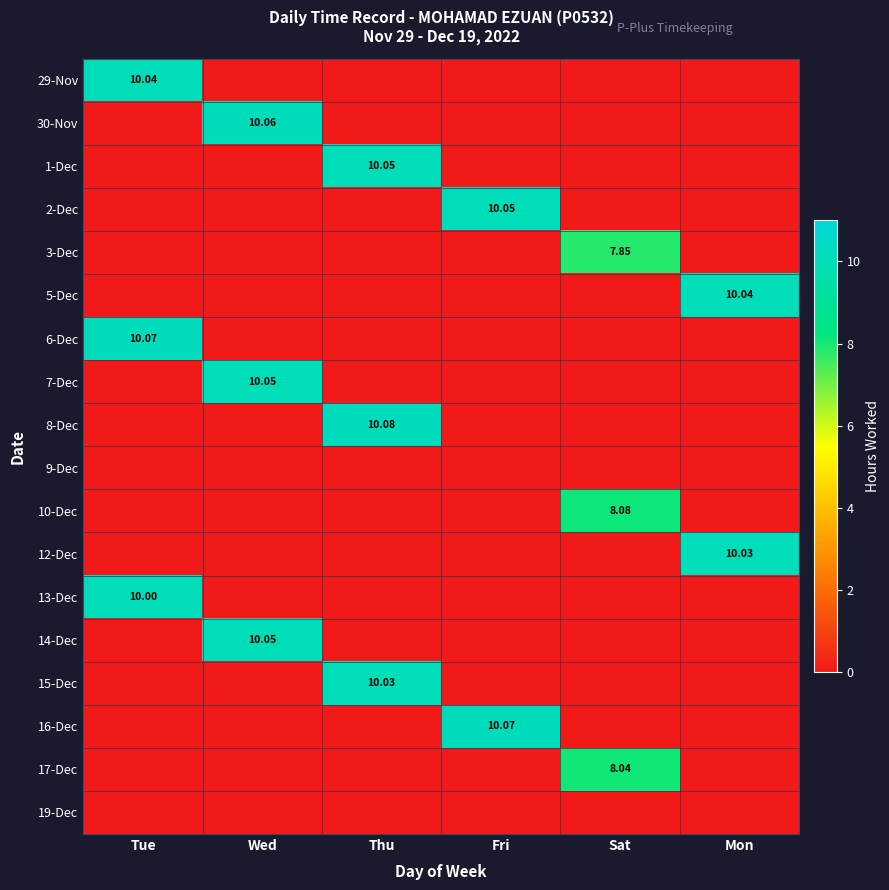

What is the spread (max minus min) of values at Wed?

10.1